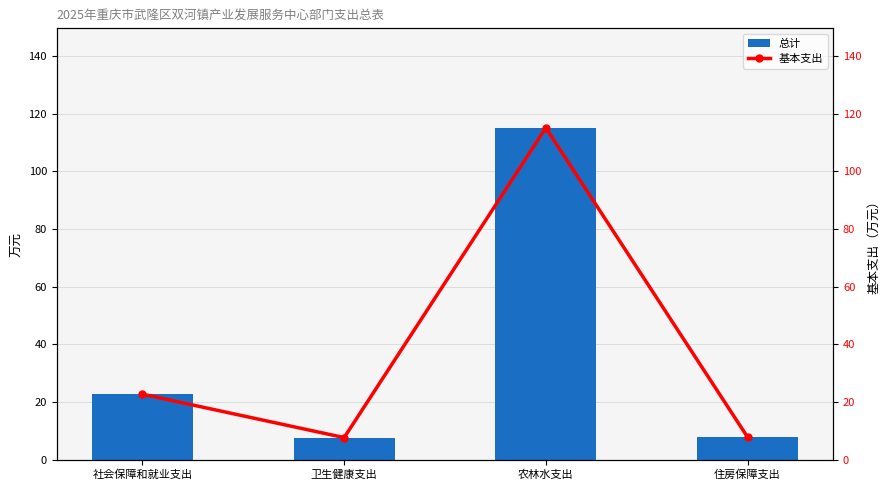

Count the number of data series in this chart.

2